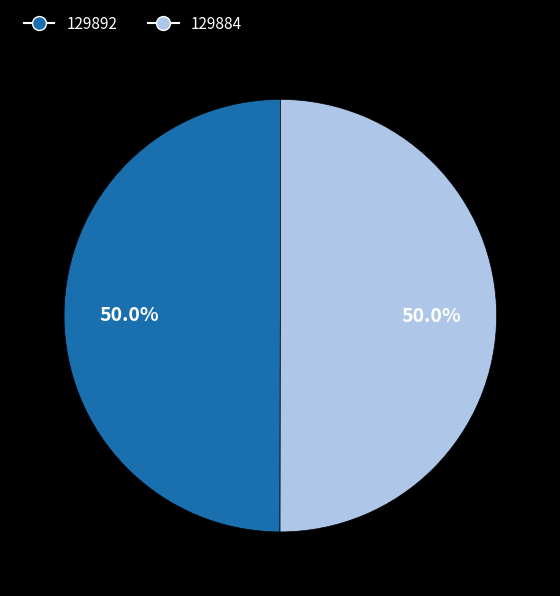

How many segments does this pie chart have?

2